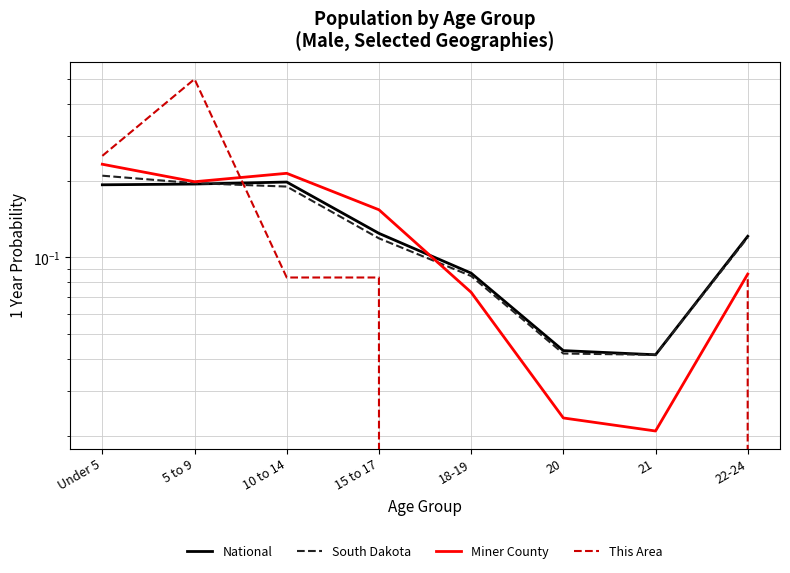

What is the label of the 4th point from the left?

15 to 17